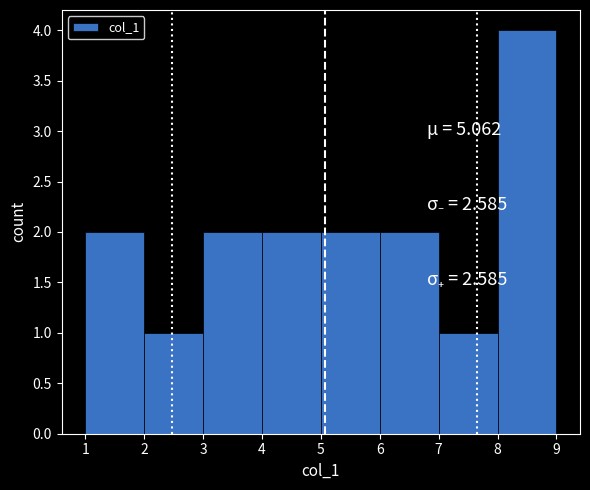

Reading left to right, transcribe this chart: for each bar, give the range it covers on the x-axis and its height. The values are not printed on the chart, so give them approximately, as read against the axis.

1 to 2: 2
2 to 3: 1
3 to 4: 2
4 to 5: 2
5 to 6: 2
6 to 7: 2
7 to 8: 1
8 to 9: 4